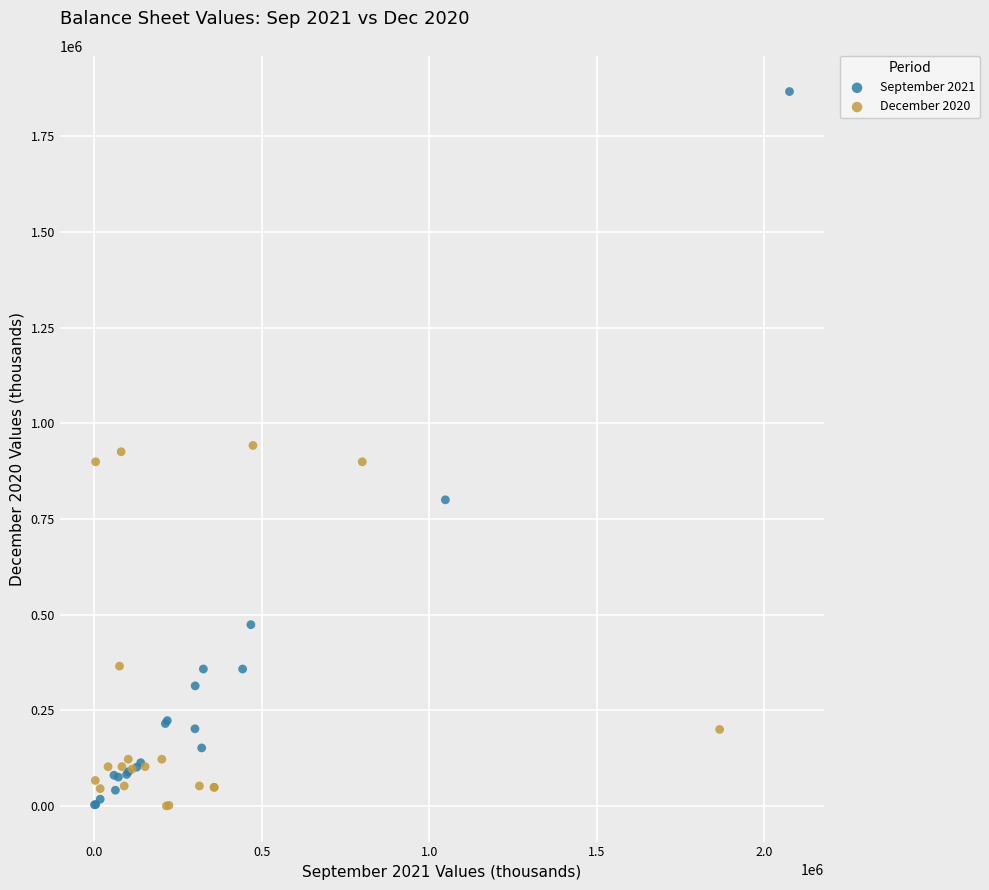

Which series reaches the maximum Y coordinate?

September 2021